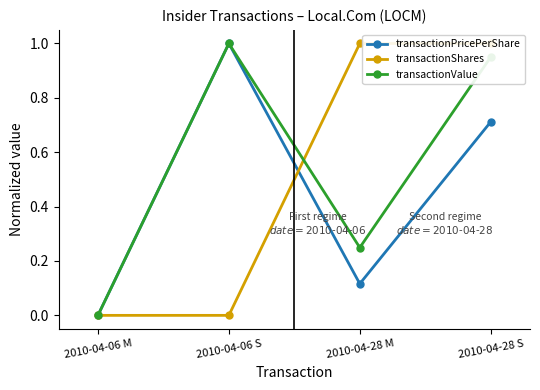

True or false: transactionValue has more than 2 interior local peaks.

False